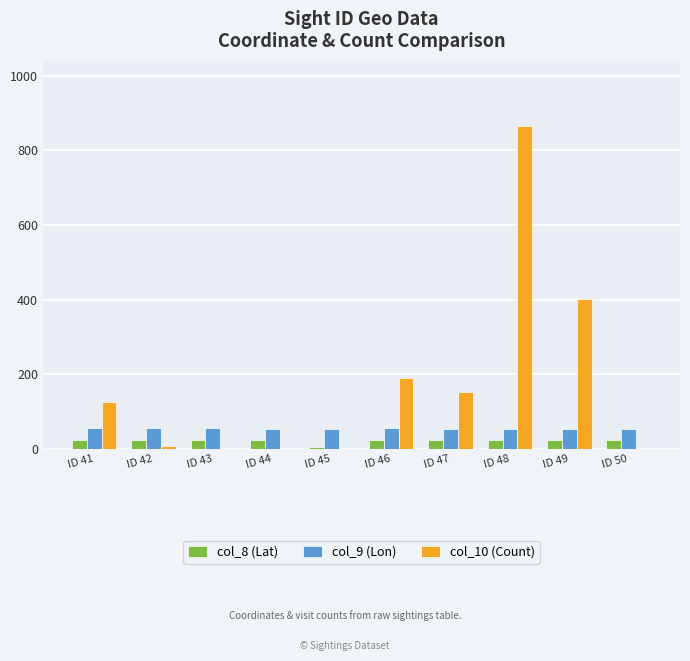

What is the sum of all col_8 (Lat) values?

229.4